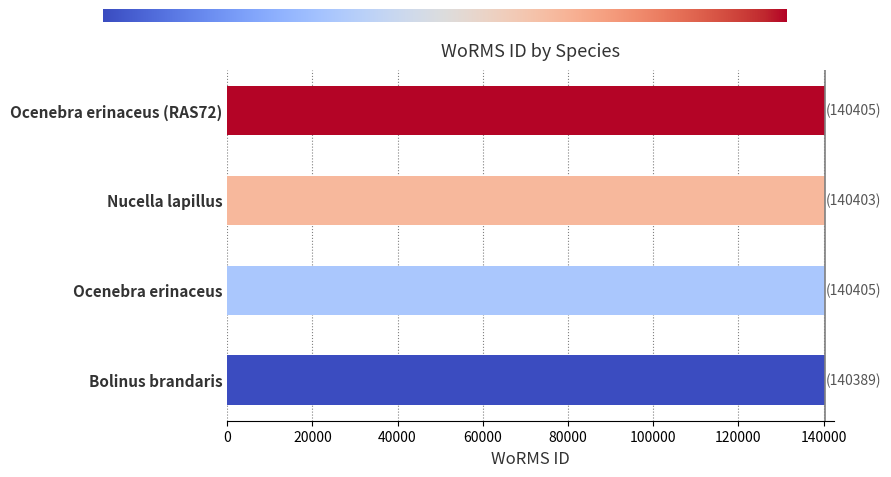

Is it true that the value at Ocenebra erinaceus is 140405?

True